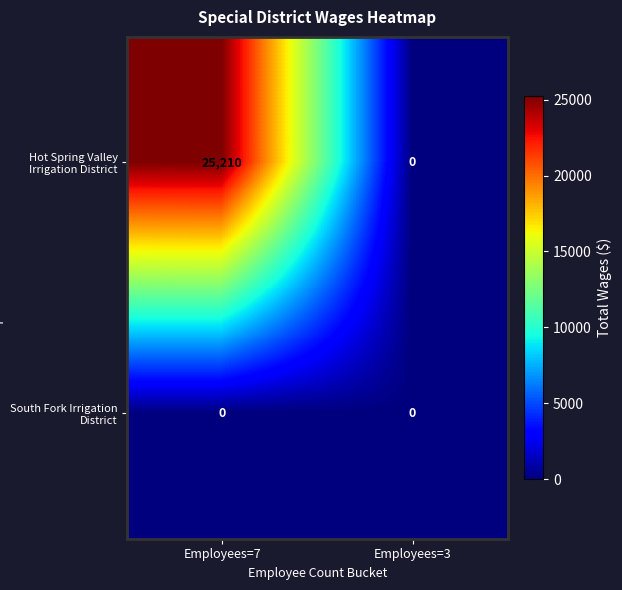

Reading left to right, extract all data points from this chart.

Hot Spring Valley Irrigation District: 25210	0
South Fork Irrigation District: 0	0